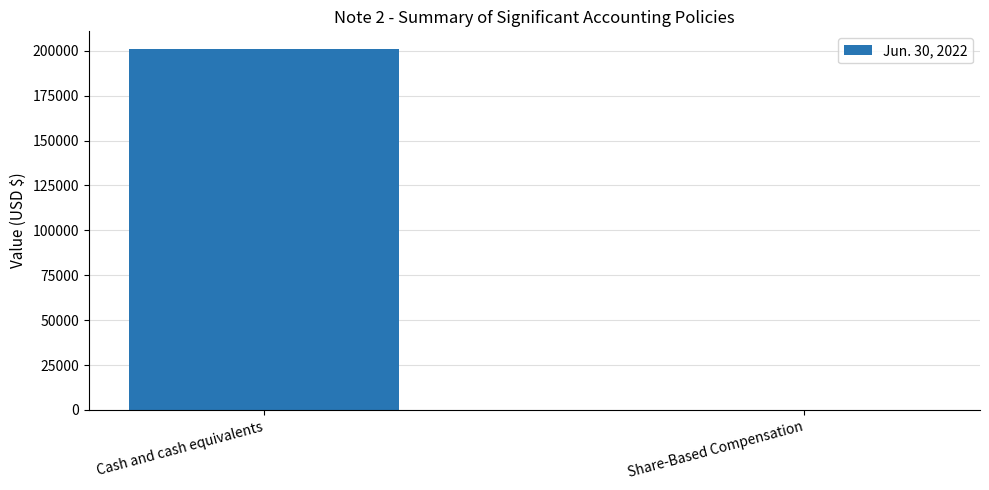

Which category has the highest value across all series?

Cash and cash equivalents